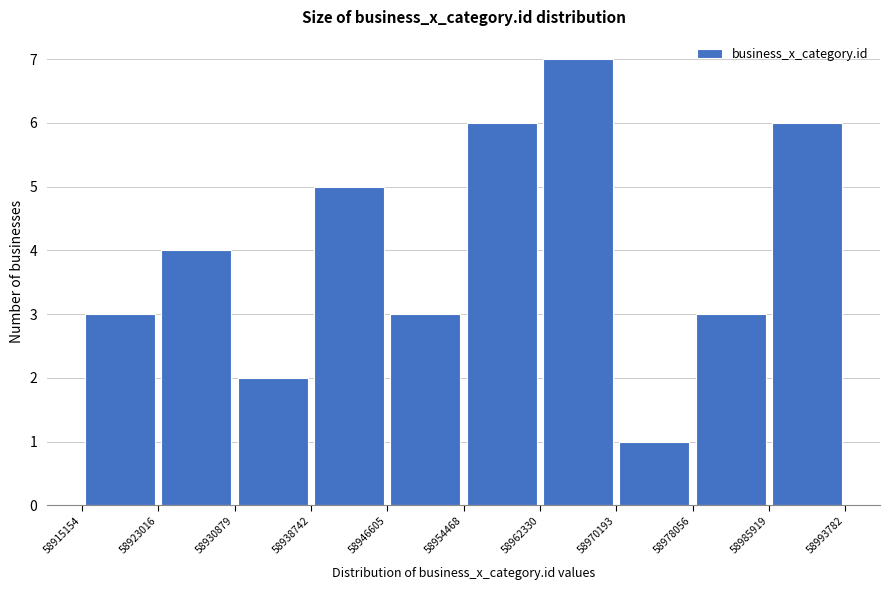

Reading left to right, transcribe this chart: for each bar, give the range it covers on the x-axis and its height. The values are not printed on the chart, so give them approximately, as read against the axis.

58915154 to 58923016: 3
58923016 to 58930879: 4
58930879 to 58938742: 2
58938742 to 58946605: 5
58946605 to 58954468: 3
58954468 to 58962330: 6
58962330 to 58970193: 7
58970193 to 58978056: 1
58978056 to 58985919: 3
58985919 to 58993782: 6